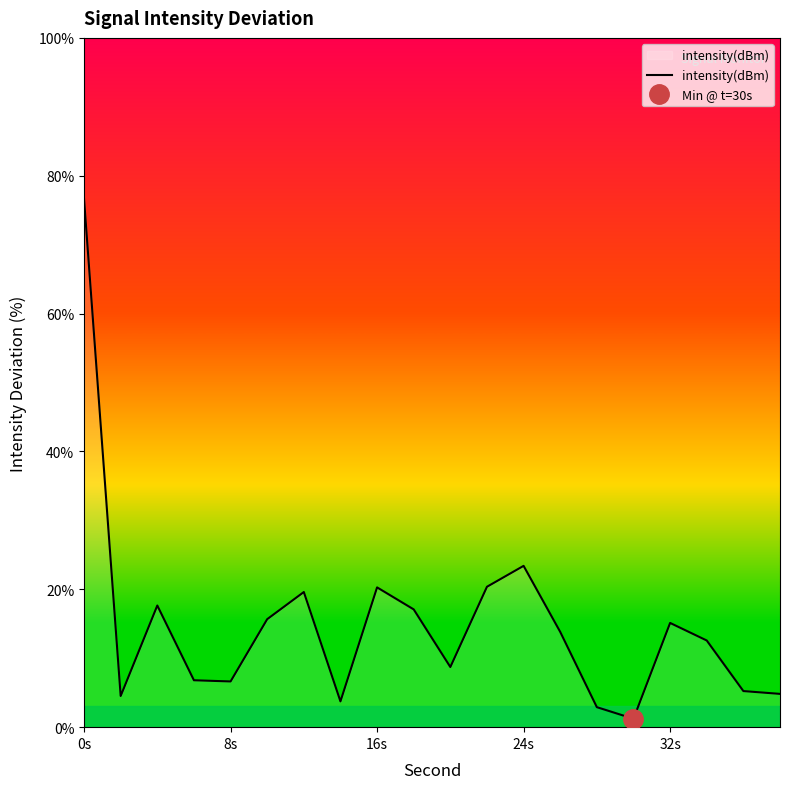

At which label is intensity(dBm) closest to 38?

24s